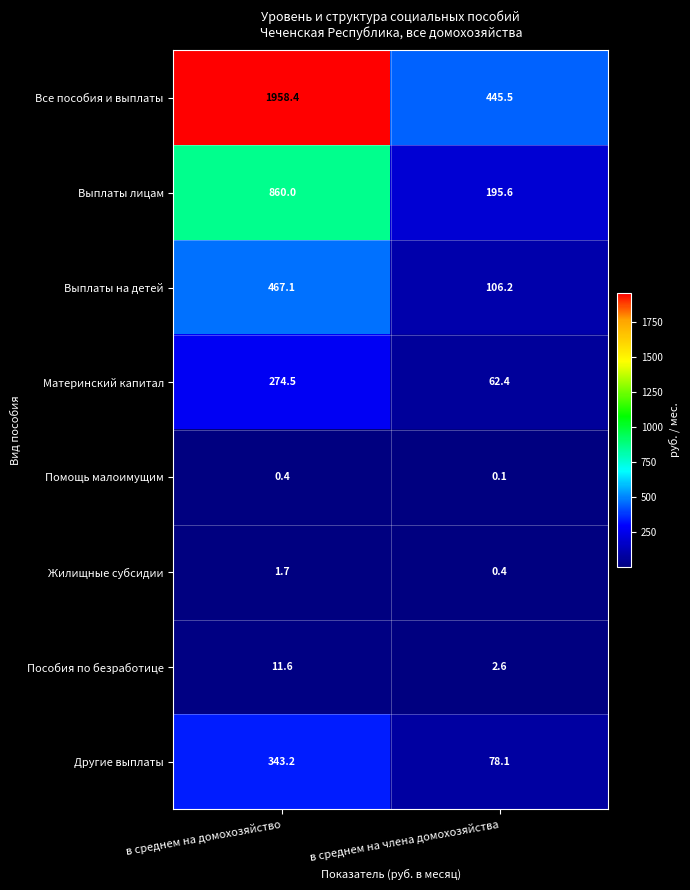

Rank the series at в среднем на домохозяйство from lowest to highest value.

Помощь малоимущим, Жилищные субсидии, Пособия по безработице, Материнский капитал, Другие выплаты, Выплаты на детей, Выплаты лицам, Все пособия и выплаты